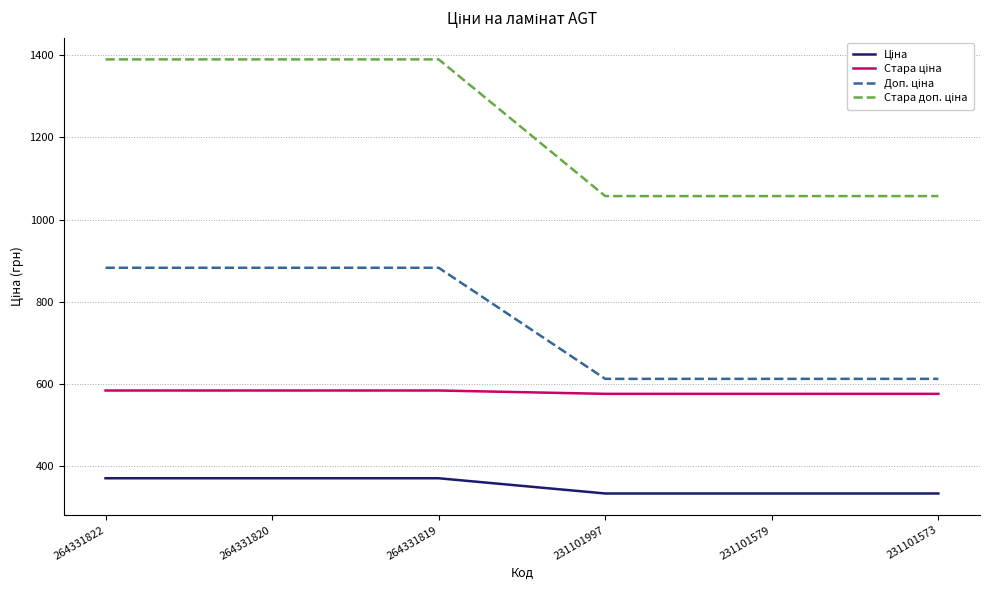

Count the number of data series in this chart.

4